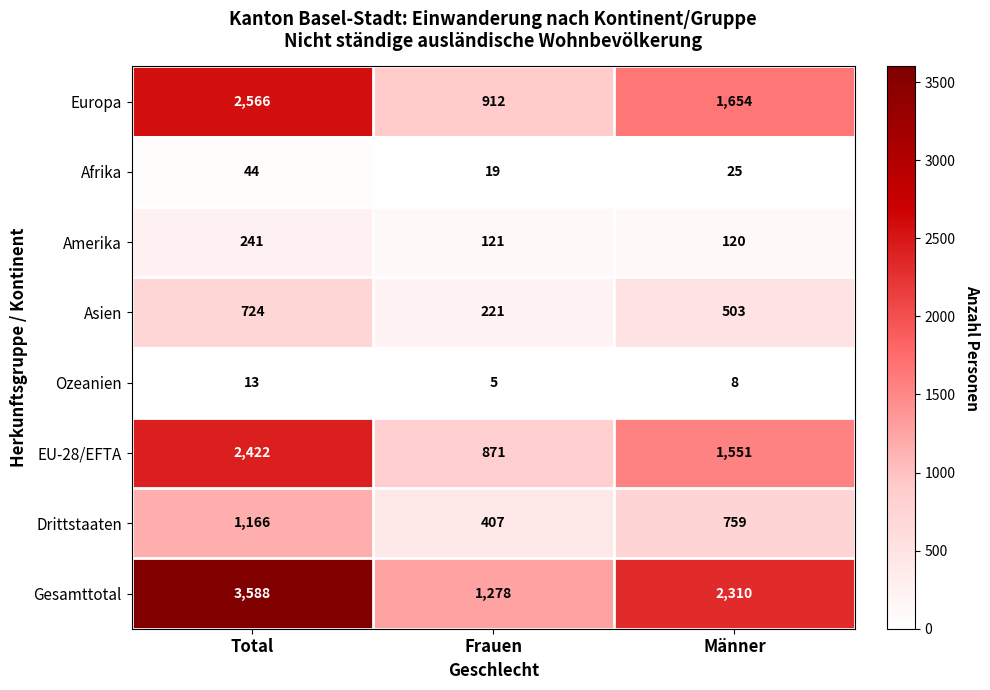

Between Total and Männer, which series saw the biggest shift?

Gesamttotal